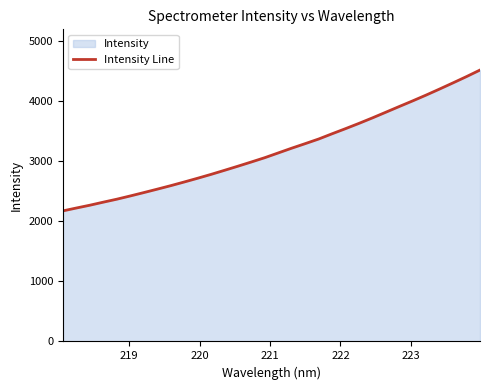

What is the smallest value displayed?

2170.1